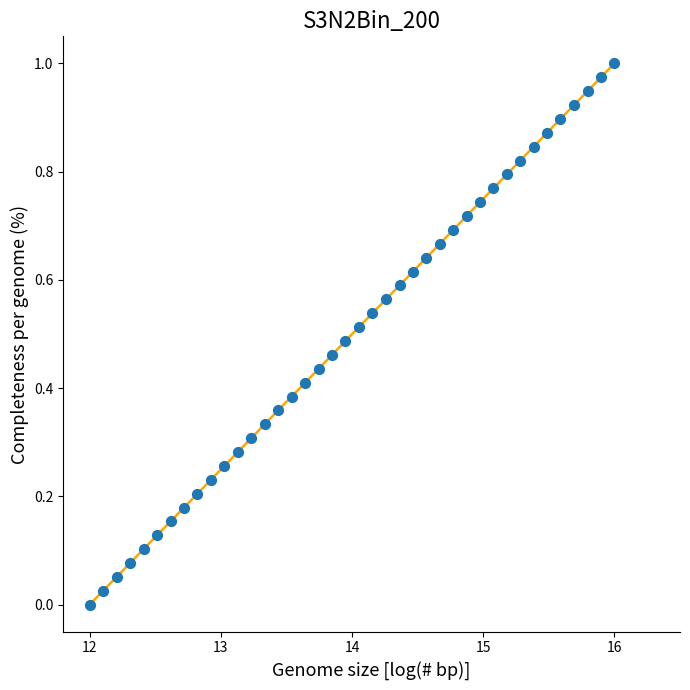

Is this an area chart (filled region under the line)?

No